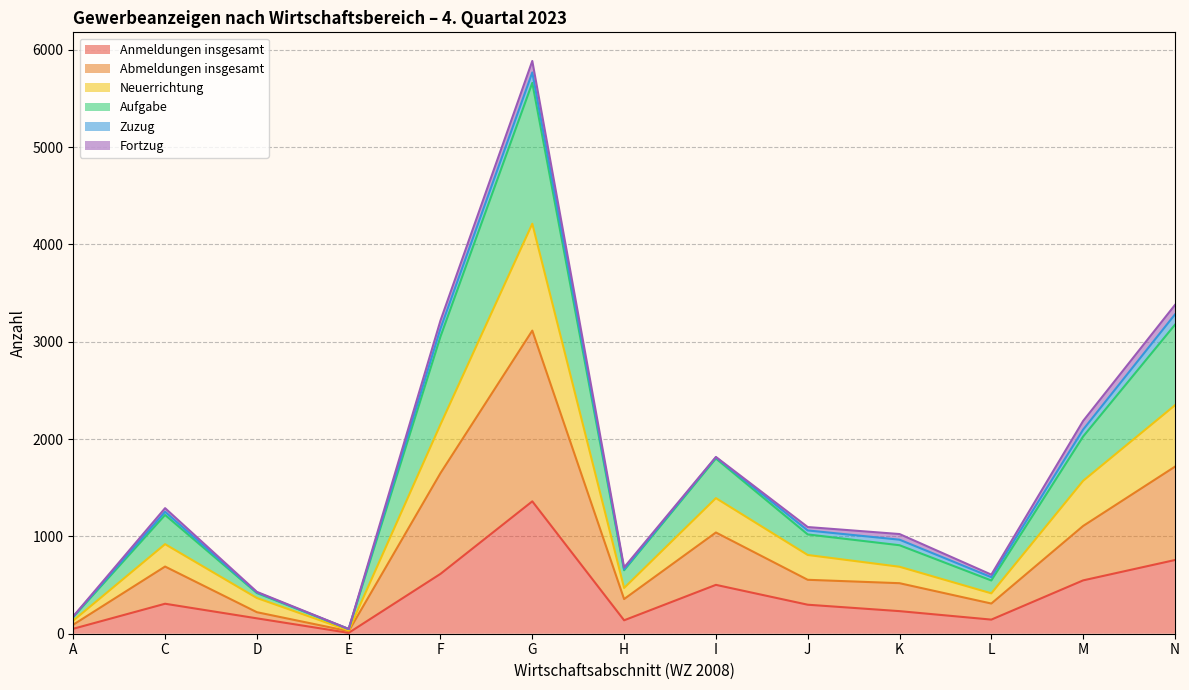

At which category is the sum across all series the highest?

G